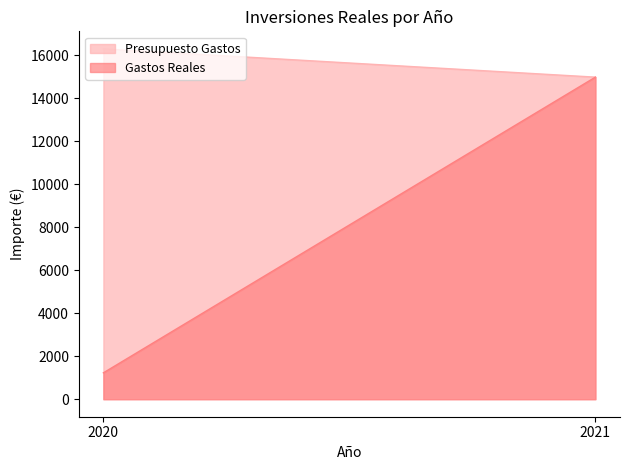

What is the maximum value for Presupuesto Gastos?

16300.0